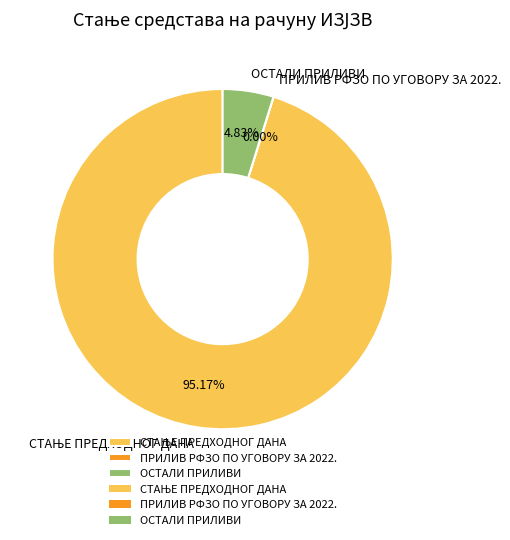

Does any single category account for the majority?

Yes